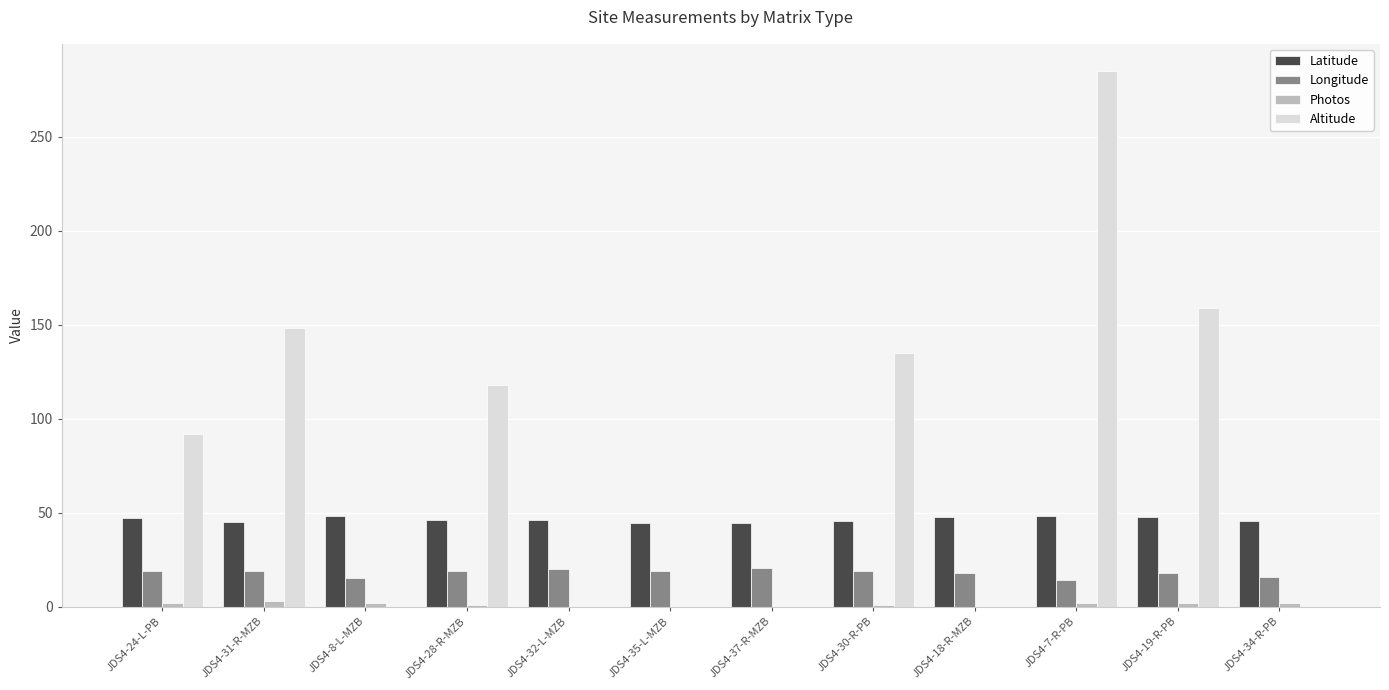

How many categories are shown in the chart?

12